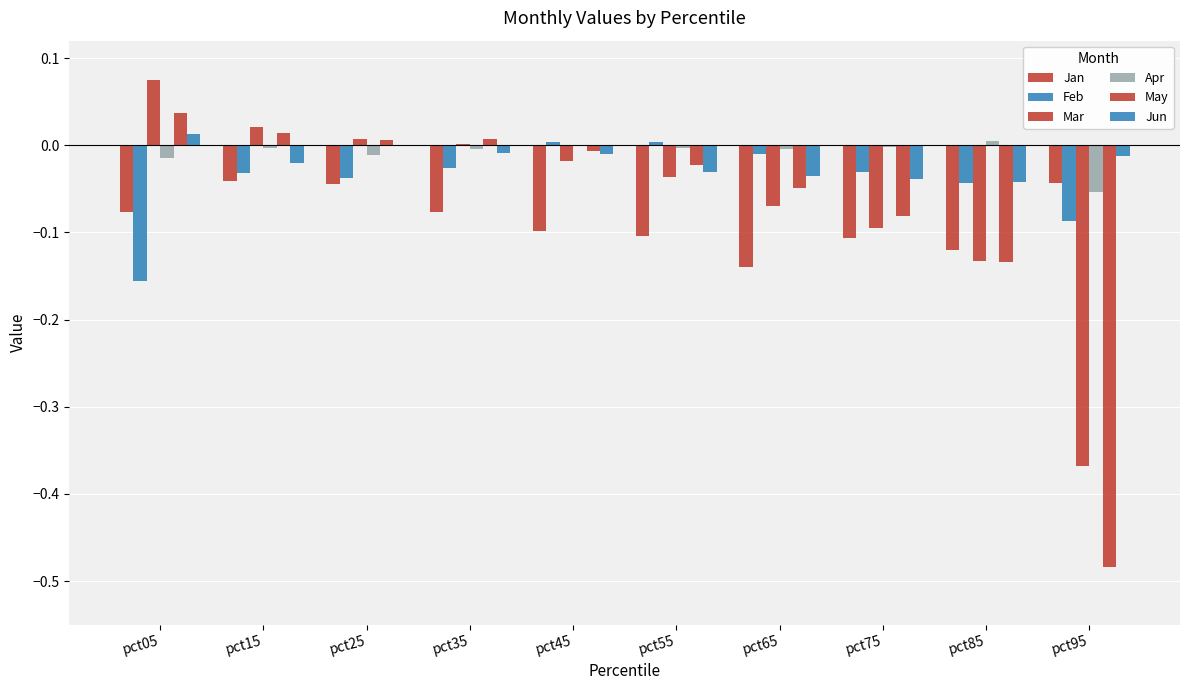

Rank the series at pct45 from highest to lowest value.

Feb, Apr, May, Jun, Mar, Jan